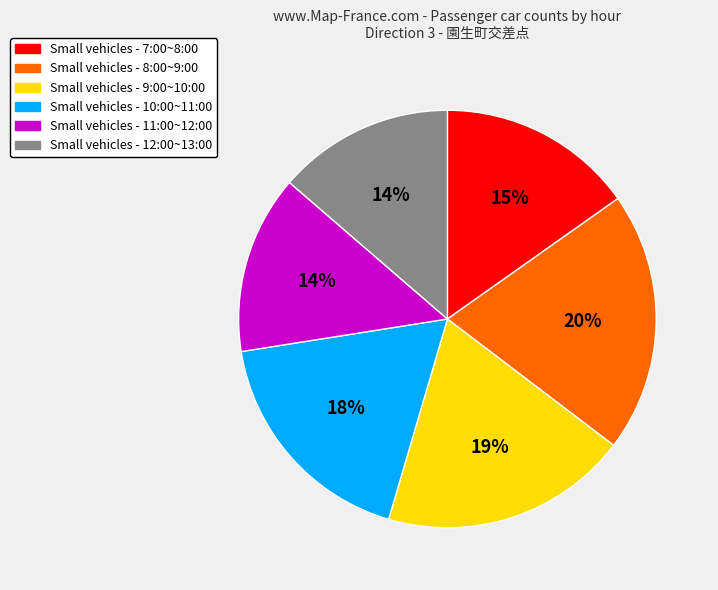

To the nearest percent, what is the difference between the largest and smallest slice percentages?

6%